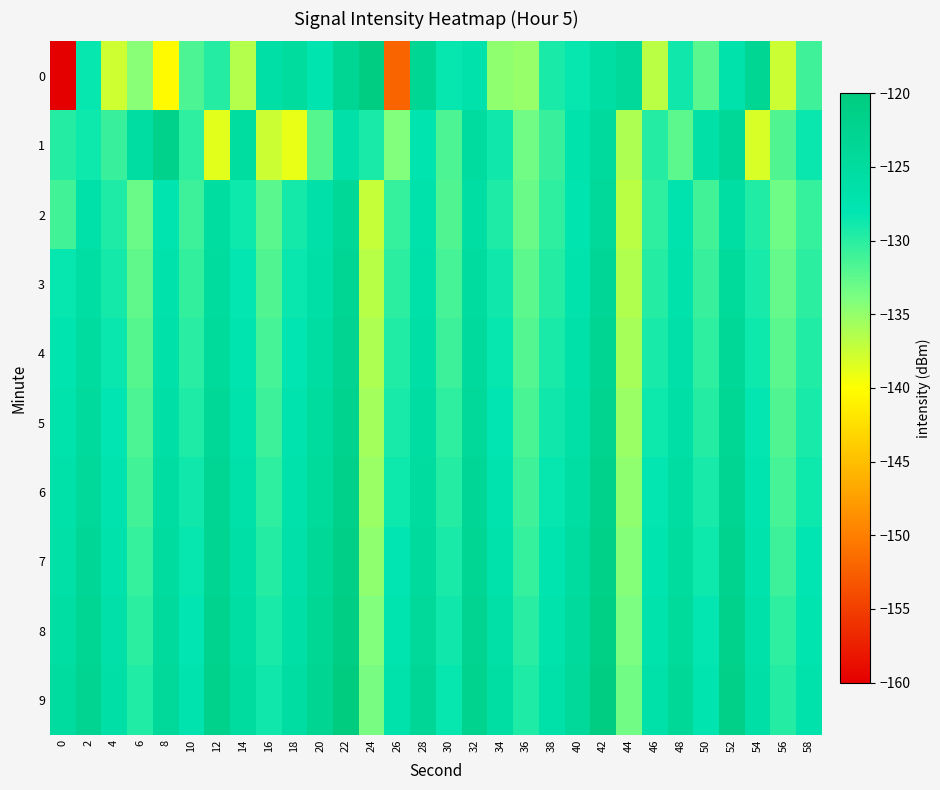

What is the difference between the highest and lowest values at 14?

11.3